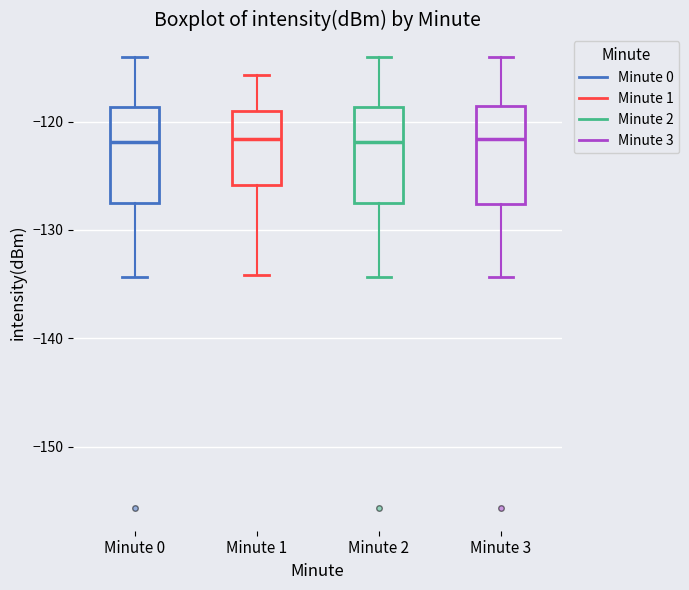

Reading left to right, read every box against the y-axis: the position of its median line, the range the box covers, and the ends of its whiskers. The values are not printed on the chart, so give them approximately, as read against the axis.

Minute 0: median -122, box -128 to -119, whiskers -134 to -114
Minute 1: median -122, box -126 to -119, whiskers -134 to -116
Minute 2: median -122, box -128 to -119, whiskers -134 to -114
Minute 3: median -122, box -128 to -119, whiskers -134 to -114